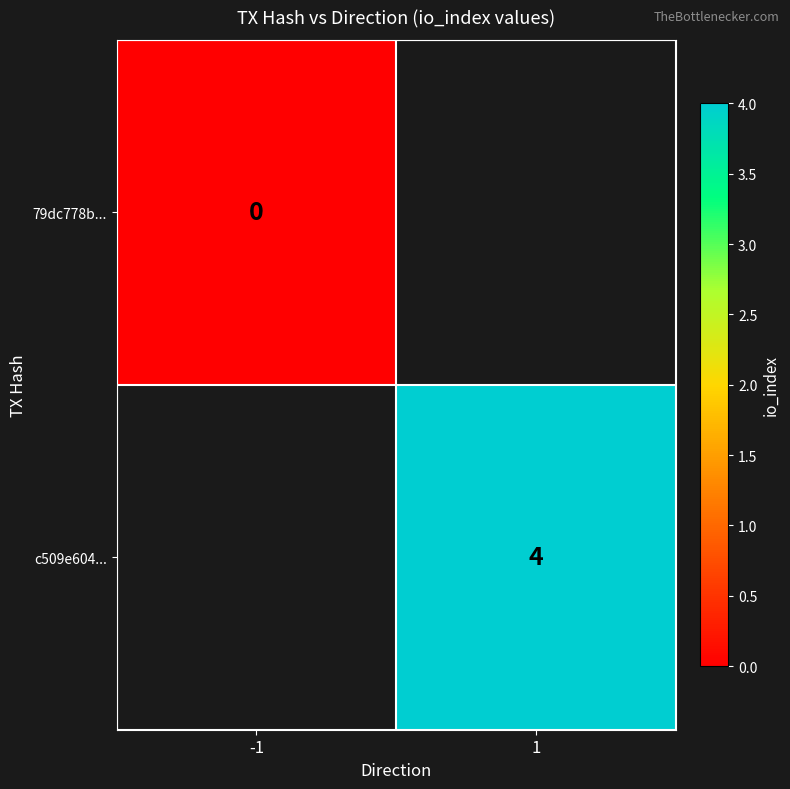

True or false: c509e604... has a value of 6 at 1.

False